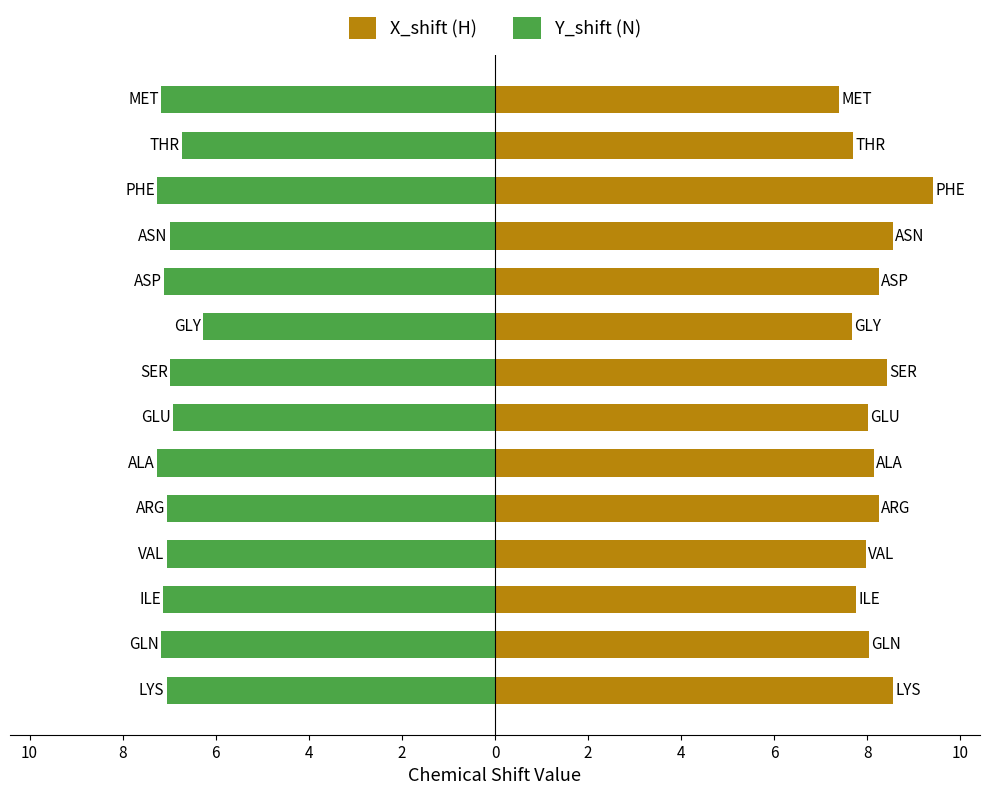

What are all the series names shown in the legend?

X_shift (H), Y_shift (N)